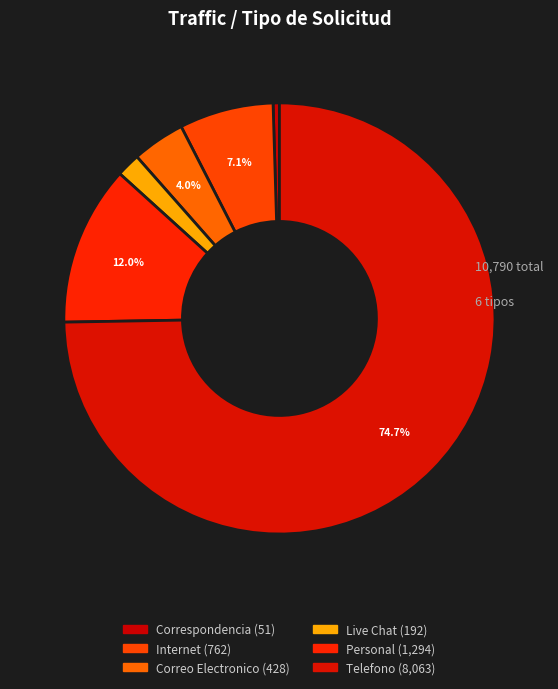

Count the number of slices in the pie.

6